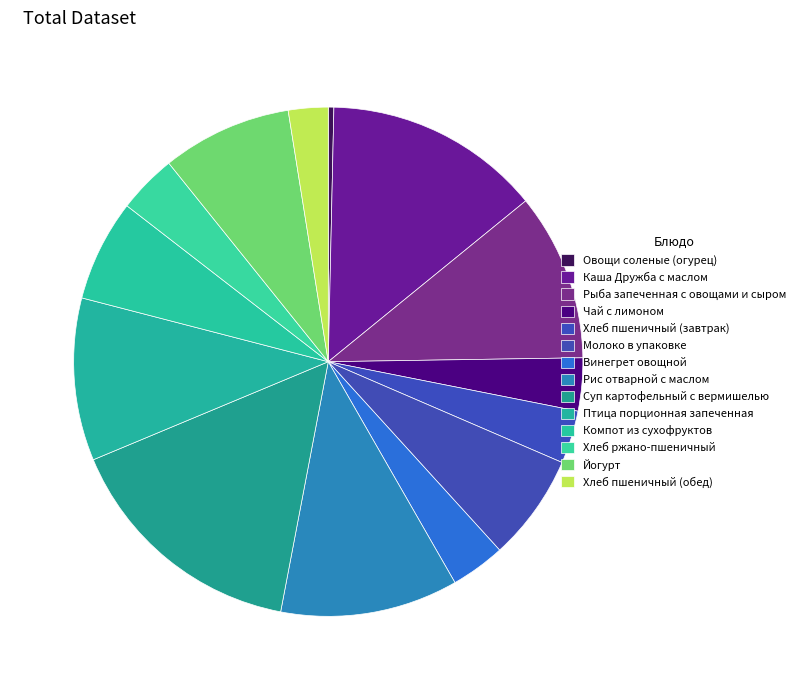

How many segments does this pie chart have?

14